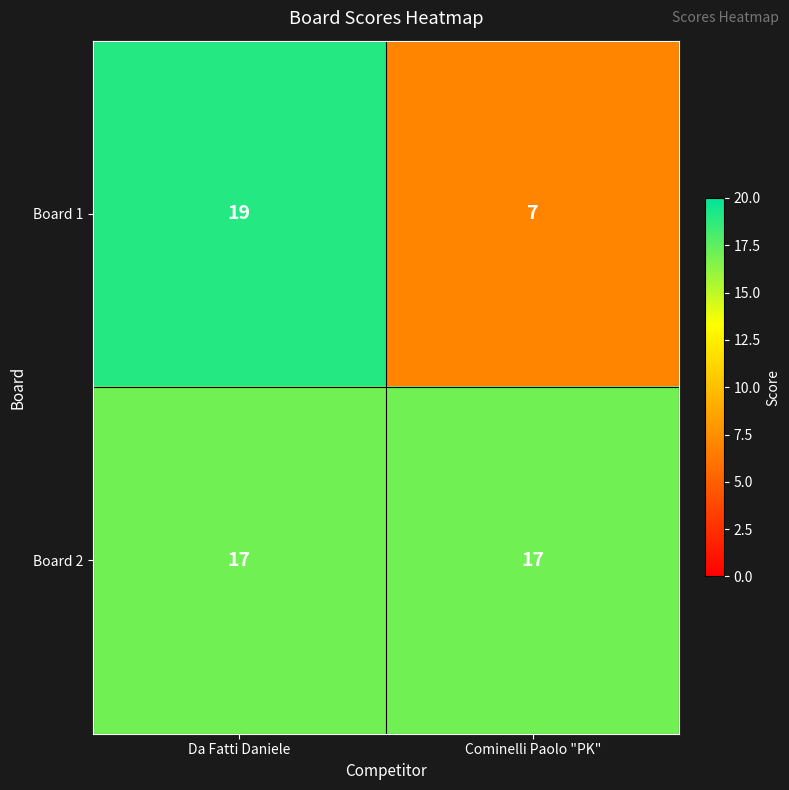

How many series are shown in this chart?

2